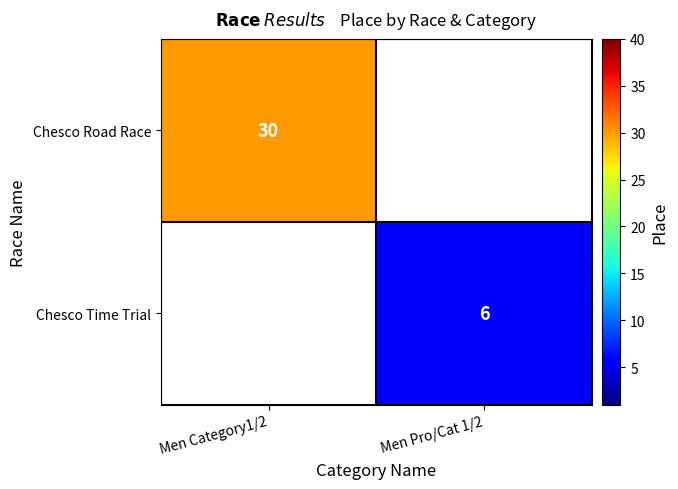

Is it true that Chesco Time Trial equals 6 at Men Pro/Cat 1/2?

True